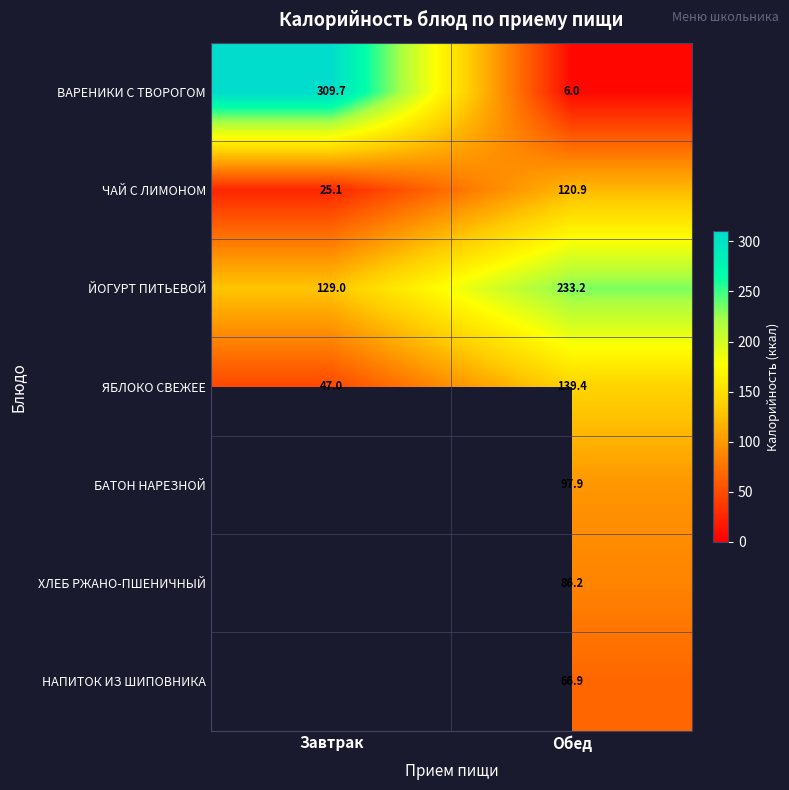

True or false: НАПИТОК ИЗ ШИПОВНИКА has a value of 39.6 at Обед.

False